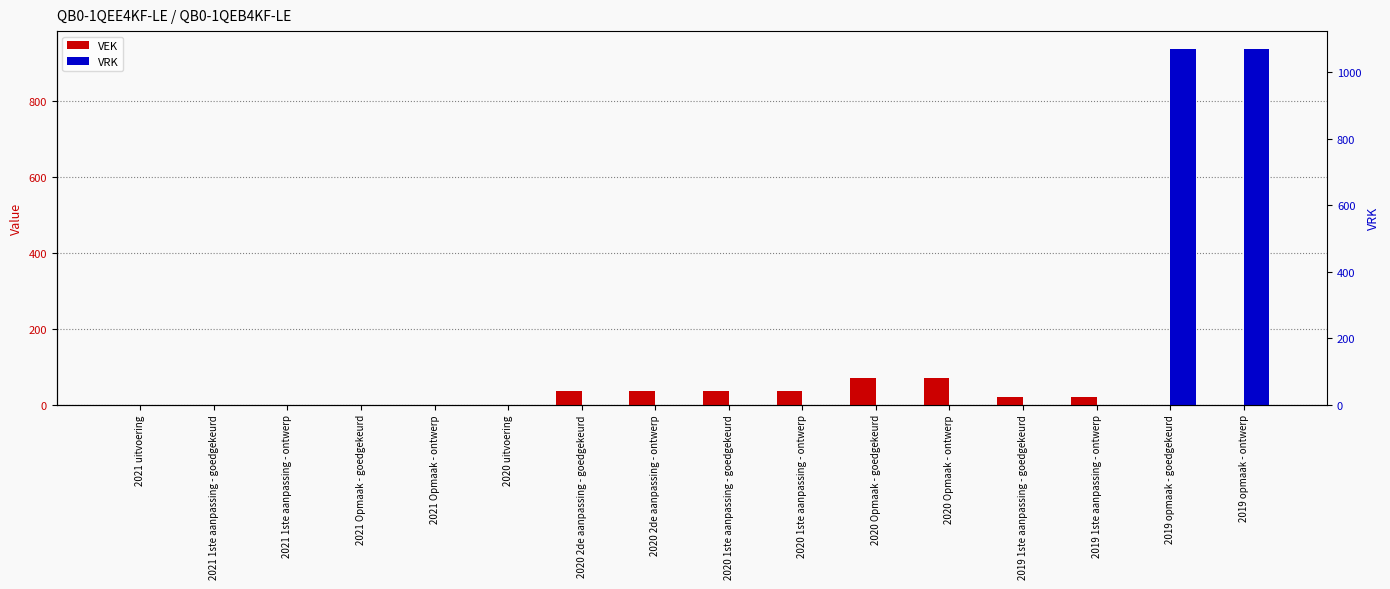

Reading left to right, what are all the values shown in this chart?

VEK: 2021 uitvoering=0	2021 1ste aanpassing - goedgekeurd=0	2021 1ste aanpassing - ontwerp=0	2021 Opmaak - goedgekeurd=0	2021 Opmaak - ontwerp=0	2020 uitvoering=0	2020 2de aanpassing - goedgekeurd=36	2020 2de aanpassing - ontwerp=36	2020 1ste aanpassing - goedgekeurd=36	2020 1ste aanpassing - ontwerp=36	2020 Opmaak - goedgekeurd=71	2020 Opmaak - ontwerp=71	2019 1ste aanpassing - goedgekeurd=21	2019 1ste aanpassing - ontwerp=21	2019 opmaak - goedgekeurd=0	2019 opmaak - ontwerp=0
VRK: 2021 uitvoering=0	2021 1ste aanpassing - goedgekeurd=0	2021 1ste aanpassing - ontwerp=0	2021 Opmaak - goedgekeurd=0	2021 Opmaak - ontwerp=0	2020 uitvoering=0	2020 2de aanpassing - goedgekeurd=0	2020 2de aanpassing - ontwerp=0	2020 1ste aanpassing - goedgekeurd=0	2020 1ste aanpassing - ontwerp=0	2020 Opmaak - goedgekeurd=0	2020 Opmaak - ontwerp=0	2019 1ste aanpassing - goedgekeurd=0	2019 1ste aanpassing - ontwerp=0	2019 opmaak - goedgekeurd=937	2019 opmaak - ontwerp=937